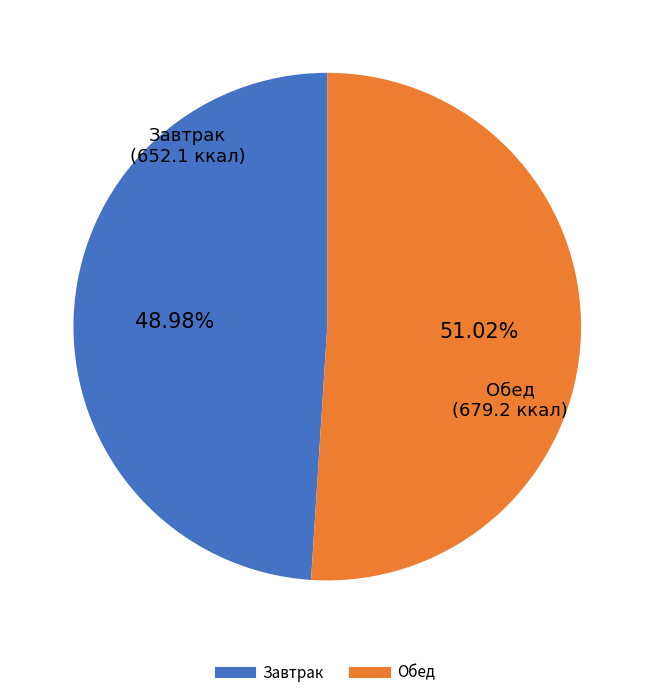

Is there any slice that represents more than half of the pie?

Yes